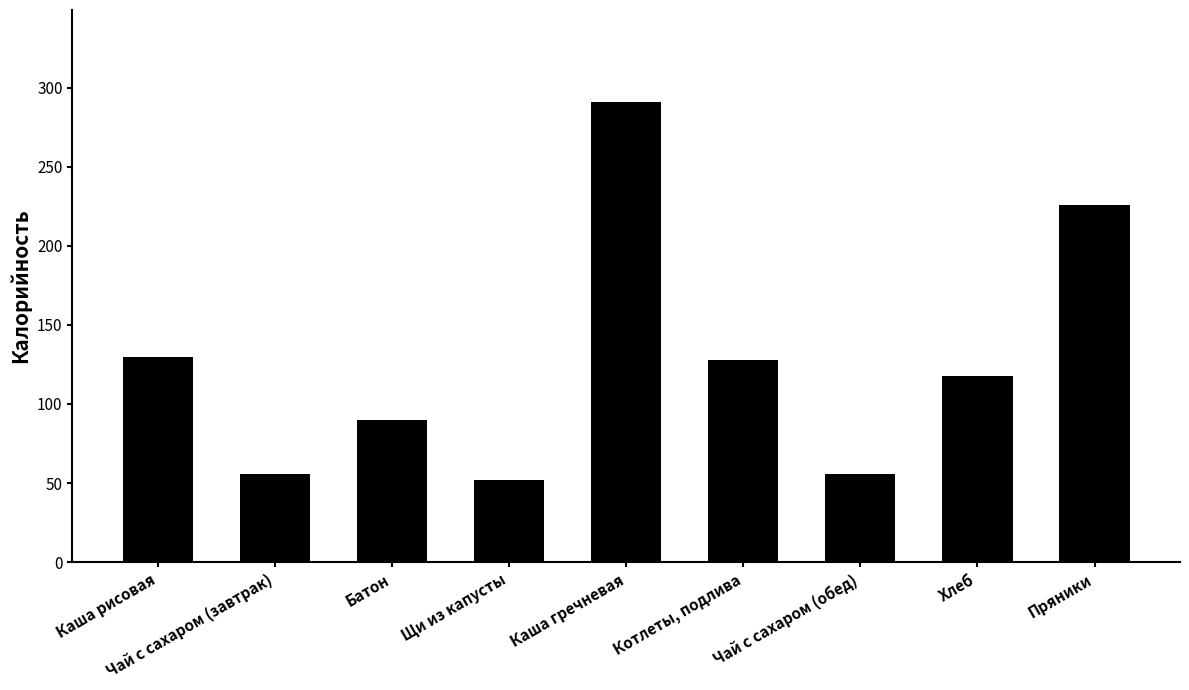

How many bars are there in total?

9